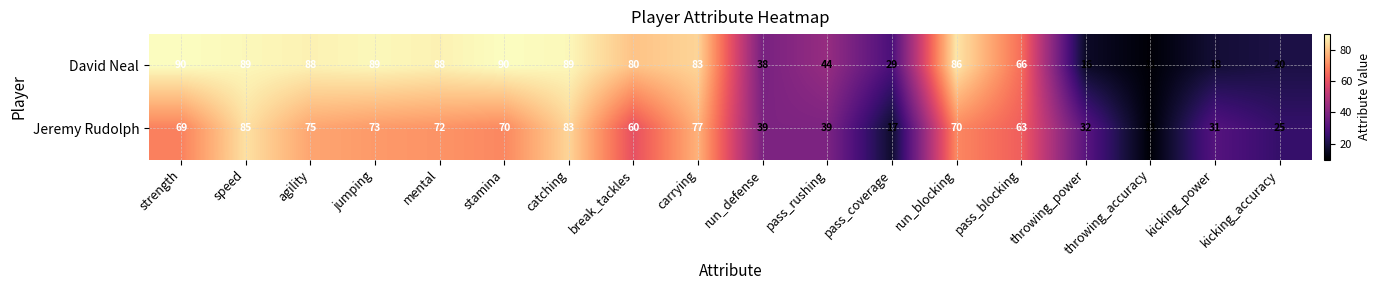

What is the spread (max minus min) of values at pass_blocking?

3